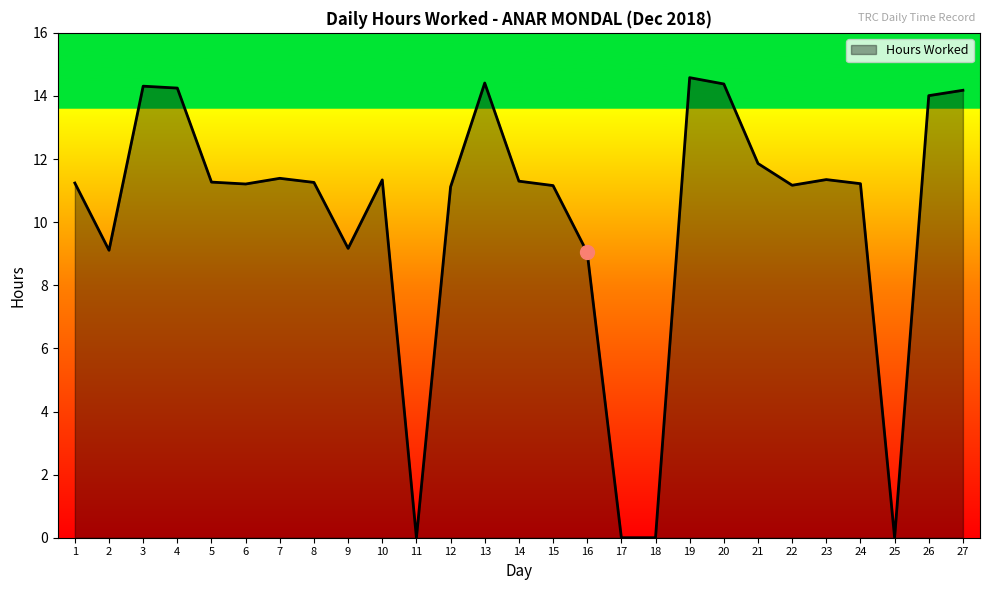

Is it true that the value at 6 is 11.2?

True